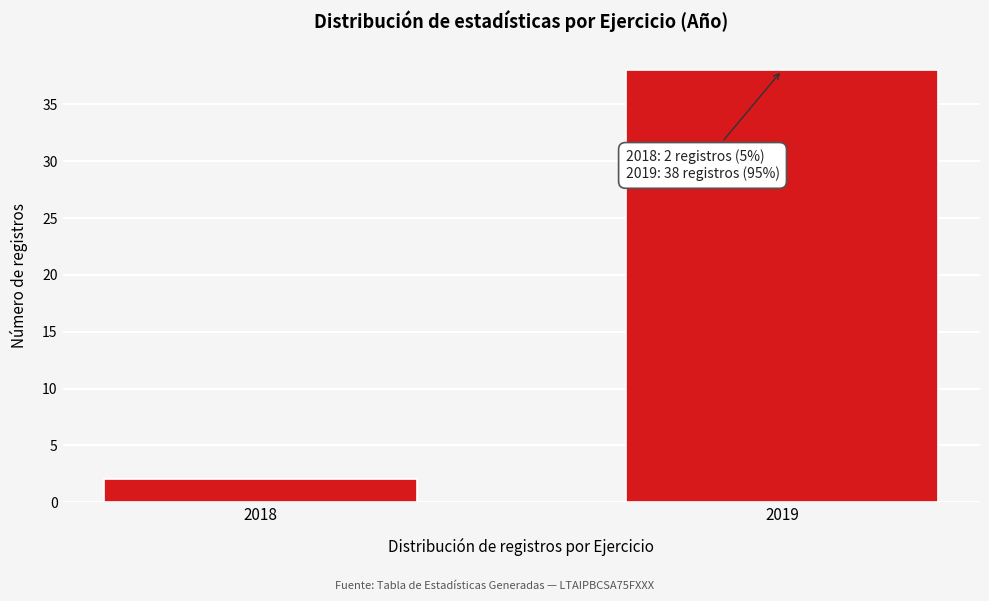

Reading left to right, what are all the values shown in this chart?

2	38